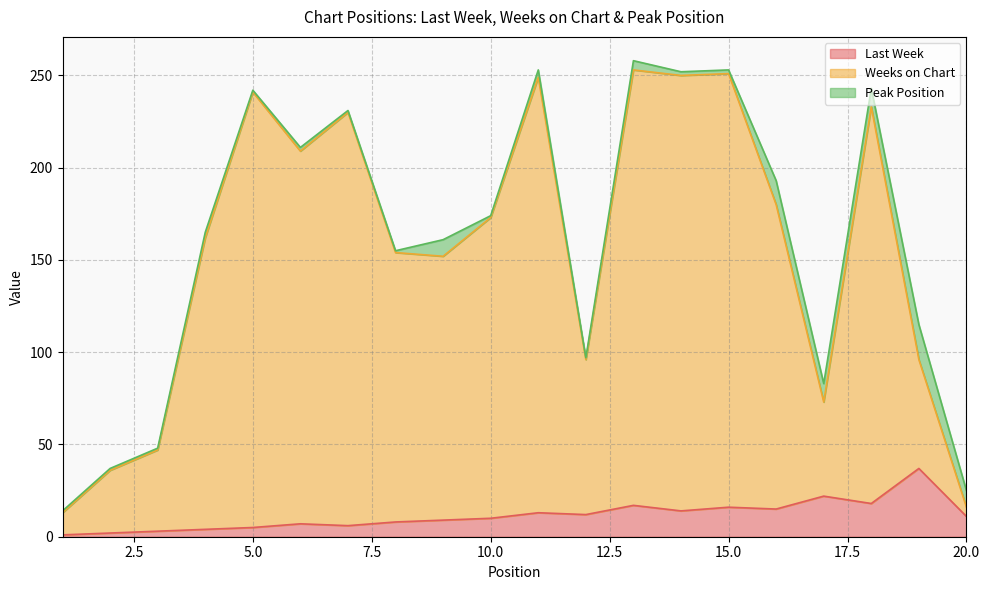

Rank the categories by Last Week value from highest to lowest.

19, 17, 18, 13, 15, 16, 14, 11, 12, 20, 10, 9, 8, 6, 7, 5, 4, 3, 2, 1